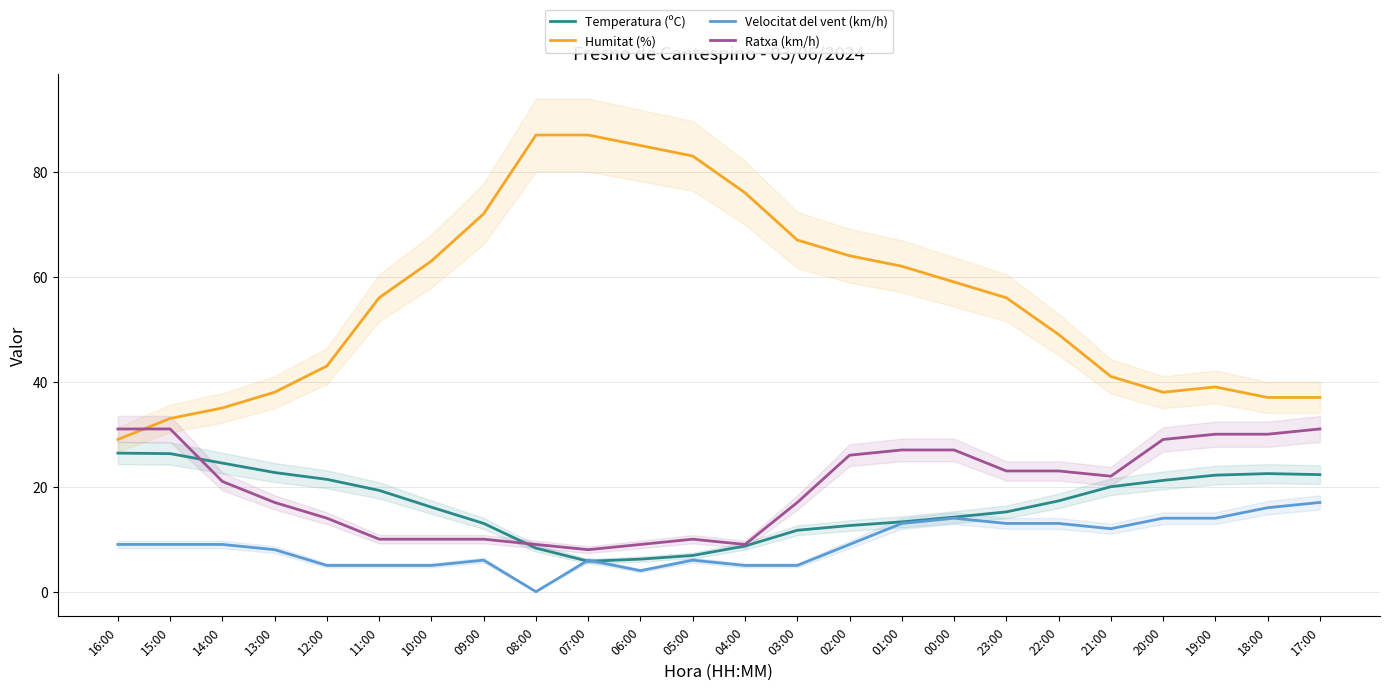

What are all the series names shown in the legend?

Temperatura (ºC), Humitat (%), Velocitat del vent (km/h), Ratxa (km/h)